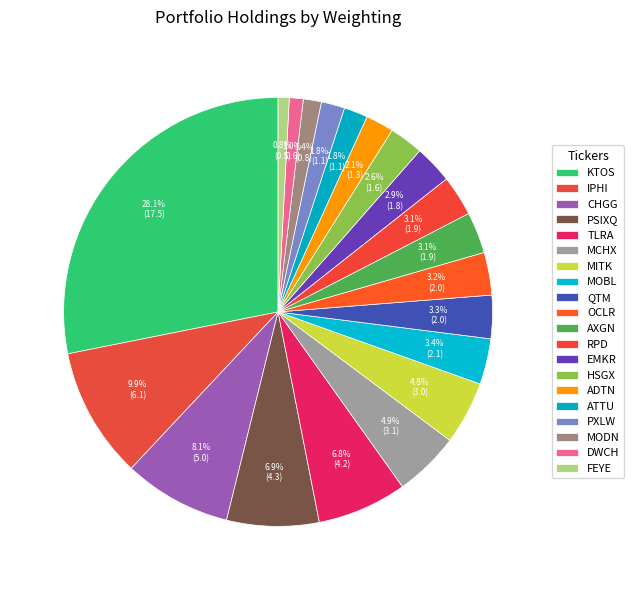

Is there any slice that represents more than half of the pie?

No